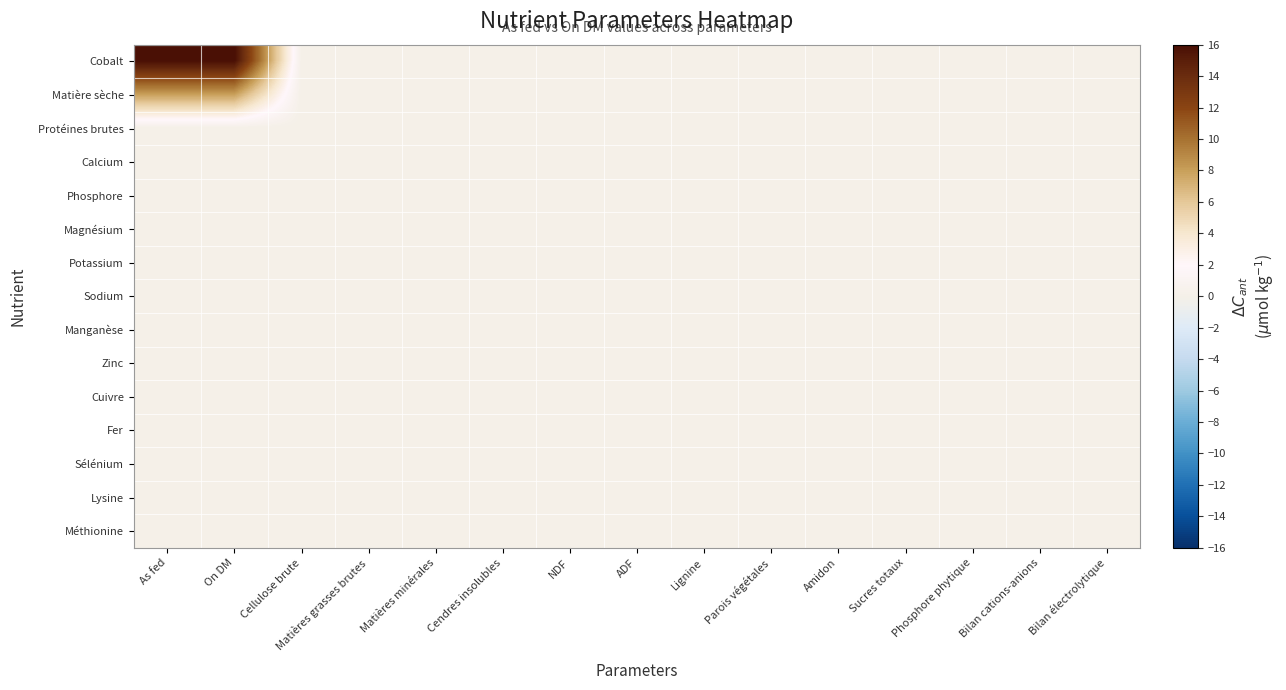

Reading right to left, list all the values displayed in this chart.

Cobalt: Bilan électrolytique=0.0	Bilan cations-anions=0.0	Phosphore phytique=0.0	Sucres totaux=0.0	Amidon=0.0	Parois végétales=0.0	Lignine=0.0	ADF=0.0	NDF=0.0	Cendres insolubles=0.0	Matières minérales=0.0	Matières grasses brutes=0.0	Cellulose brute=0.0	On DM=16.0	As fed=16.0
Matière sèche: Bilan électrolytique=0.0	Bilan cations-anions=0.0	Phosphore phytique=0.0	Sucres totaux=0.0	Amidon=0.0	Parois végétales=0.0	Lignine=0.0	ADF=0.0	NDF=0.0	Cendres insolubles=0.0	Matières minérales=0.0	Matières grasses brutes=0.0	Cellulose brute=0.0	On DM=8.0	As fed=8.0
Protéines brutes: Bilan électrolytique=0.0	Bilan cations-anions=0.0	Phosphore phytique=0.0	Sucres totaux=0.0	Amidon=0.0	Parois végétales=0.0	Lignine=0.0	ADF=0.0	NDF=0.0	Cendres insolubles=0.0	Matières minérales=0.0	Matières grasses brutes=0.0	Cellulose brute=0.0	On DM=0.0	As fed=0.0
Calcium: Bilan électrolytique=0.0	Bilan cations-anions=0.0	Phosphore phytique=0.0	Sucres totaux=0.0	Amidon=0.0	Parois végétales=0.0	Lignine=0.0	ADF=0.0	NDF=0.0	Cendres insolubles=0.0	Matières minérales=0.0	Matières grasses brutes=0.0	Cellulose brute=0.0	On DM=0.0	As fed=0.0
Phosphore: Bilan électrolytique=0.0	Bilan cations-anions=0.0	Phosphore phytique=0.0	Sucres totaux=0.0	Amidon=0.0	Parois végétales=0.0	Lignine=0.0	ADF=0.0	NDF=0.0	Cendres insolubles=0.0	Matières minérales=0.0	Matières grasses brutes=0.0	Cellulose brute=0.0	On DM=0.0	As fed=0.0
Magnésium: Bilan électrolytique=0.0	Bilan cations-anions=0.0	Phosphore phytique=0.0	Sucres totaux=0.0	Amidon=0.0	Parois végétales=0.0	Lignine=0.0	ADF=0.0	NDF=0.0	Cendres insolubles=0.0	Matières minérales=0.0	Matières grasses brutes=0.0	Cellulose brute=0.0	On DM=0.0	As fed=0.0
Potassium: Bilan électrolytique=0.0	Bilan cations-anions=0.0	Phosphore phytique=0.0	Sucres totaux=0.0	Amidon=0.0	Parois végétales=0.0	Lignine=0.0	ADF=0.0	NDF=0.0	Cendres insolubles=0.0	Matières minérales=0.0	Matières grasses brutes=0.0	Cellulose brute=0.0	On DM=0.0	As fed=0.0
Sodium: Bilan électrolytique=0.0	Bilan cations-anions=0.0	Phosphore phytique=0.0	Sucres totaux=0.0	Amidon=0.0	Parois végétales=0.0	Lignine=0.0	ADF=0.0	NDF=0.0	Cendres insolubles=0.0	Matières minérales=0.0	Matières grasses brutes=0.0	Cellulose brute=0.0	On DM=0.0	As fed=0.0
Manganèse: Bilan électrolytique=0.0	Bilan cations-anions=0.0	Phosphore phytique=0.0	Sucres totaux=0.0	Amidon=0.0	Parois végétales=0.0	Lignine=0.0	ADF=0.0	NDF=0.0	Cendres insolubles=0.0	Matières minérales=0.0	Matières grasses brutes=0.0	Cellulose brute=0.0	On DM=0.0	As fed=0.0
Zinc: Bilan électrolytique=0.0	Bilan cations-anions=0.0	Phosphore phytique=0.0	Sucres totaux=0.0	Amidon=0.0	Parois végétales=0.0	Lignine=0.0	ADF=0.0	NDF=0.0	Cendres insolubles=0.0	Matières minérales=0.0	Matières grasses brutes=0.0	Cellulose brute=0.0	On DM=0.0	As fed=0.0
Cuivre: Bilan électrolytique=0.0	Bilan cations-anions=0.0	Phosphore phytique=0.0	Sucres totaux=0.0	Amidon=0.0	Parois végétales=0.0	Lignine=0.0	ADF=0.0	NDF=0.0	Cendres insolubles=0.0	Matières minérales=0.0	Matières grasses brutes=0.0	Cellulose brute=0.0	On DM=0.0	As fed=0.0
Fer: Bilan électrolytique=0.0	Bilan cations-anions=0.0	Phosphore phytique=0.0	Sucres totaux=0.0	Amidon=0.0	Parois végétales=0.0	Lignine=0.0	ADF=0.0	NDF=0.0	Cendres insolubles=0.0	Matières minérales=0.0	Matières grasses brutes=0.0	Cellulose brute=0.0	On DM=0.0	As fed=0.0
Sélénium: Bilan électrolytique=0.0	Bilan cations-anions=0.0	Phosphore phytique=0.0	Sucres totaux=0.0	Amidon=0.0	Parois végétales=0.0	Lignine=0.0	ADF=0.0	NDF=0.0	Cendres insolubles=0.0	Matières minérales=0.0	Matières grasses brutes=0.0	Cellulose brute=0.0	On DM=0.0	As fed=0.0
Lysine: Bilan électrolytique=0.0	Bilan cations-anions=0.0	Phosphore phytique=0.0	Sucres totaux=0.0	Amidon=0.0	Parois végétales=0.0	Lignine=0.0	ADF=0.0	NDF=0.0	Cendres insolubles=0.0	Matières minérales=0.0	Matières grasses brutes=0.0	Cellulose brute=0.0	On DM=0.0	As fed=0.0
Méthionine: Bilan électrolytique=0.0	Bilan cations-anions=0.0	Phosphore phytique=0.0	Sucres totaux=0.0	Amidon=0.0	Parois végétales=0.0	Lignine=0.0	ADF=0.0	NDF=0.0	Cendres insolubles=0.0	Matières minérales=0.0	Matières grasses brutes=0.0	Cellulose brute=0.0	On DM=0.0	As fed=0.0